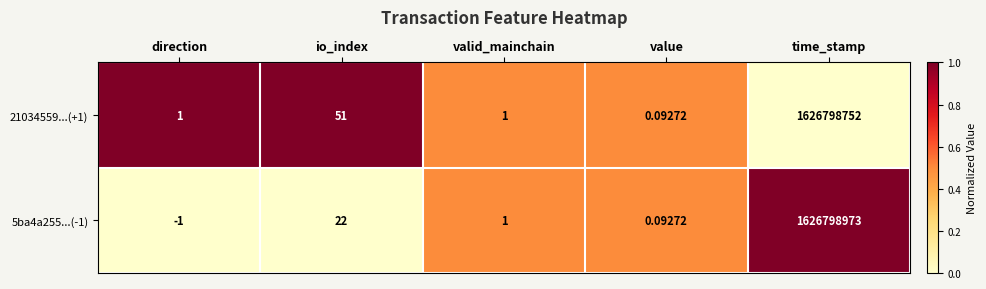

At which category is the sum across all series the highest?

time_stamp